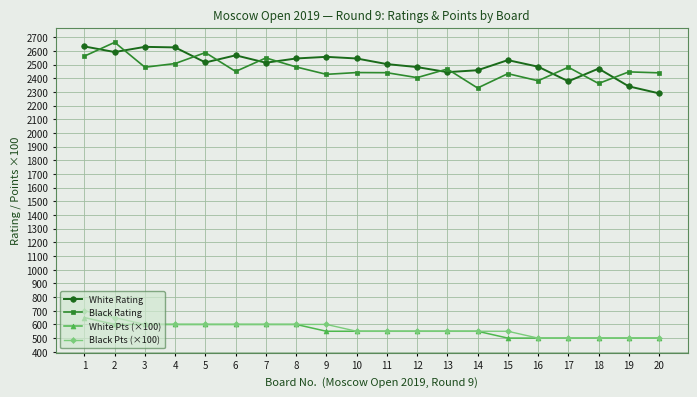

What is the greatest value displayed?

2663